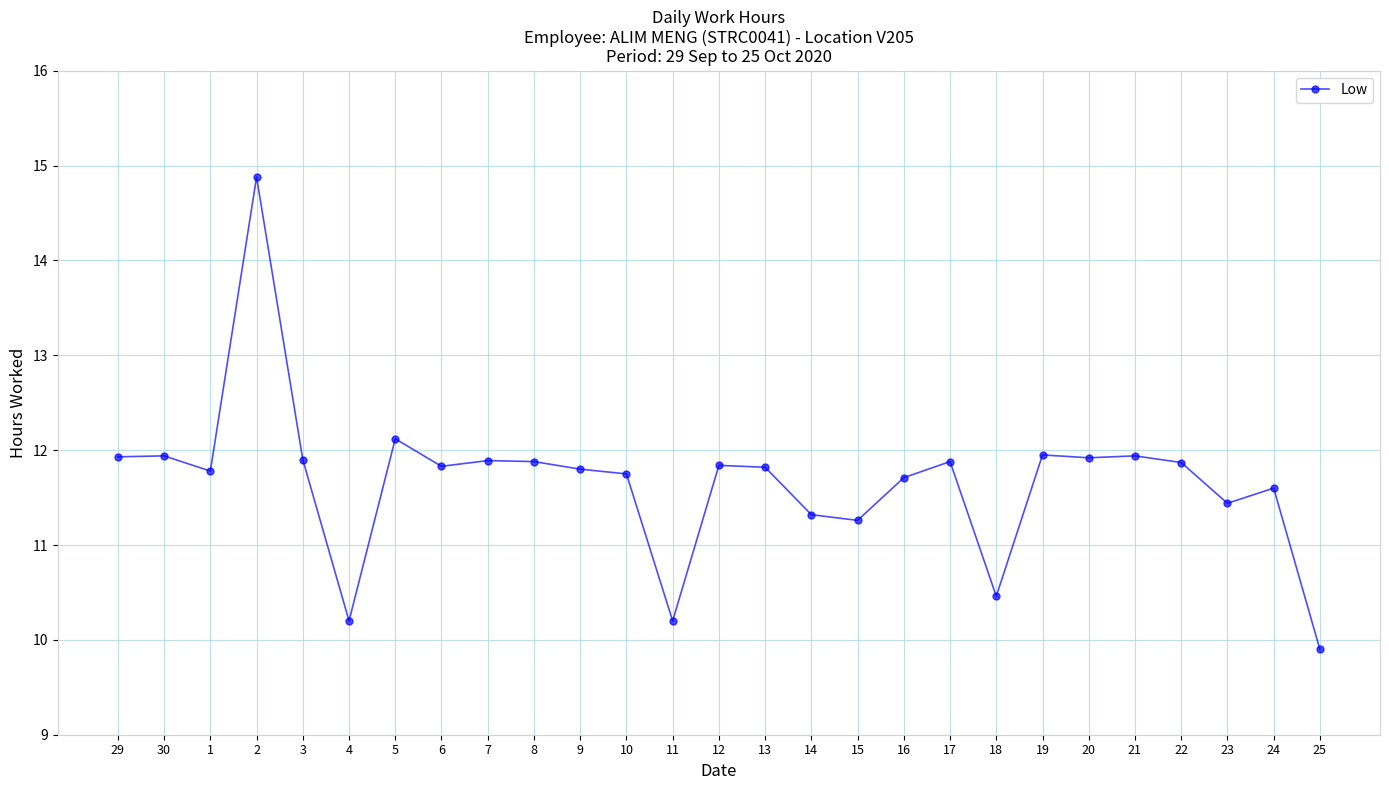

How many data points are above 11?

23